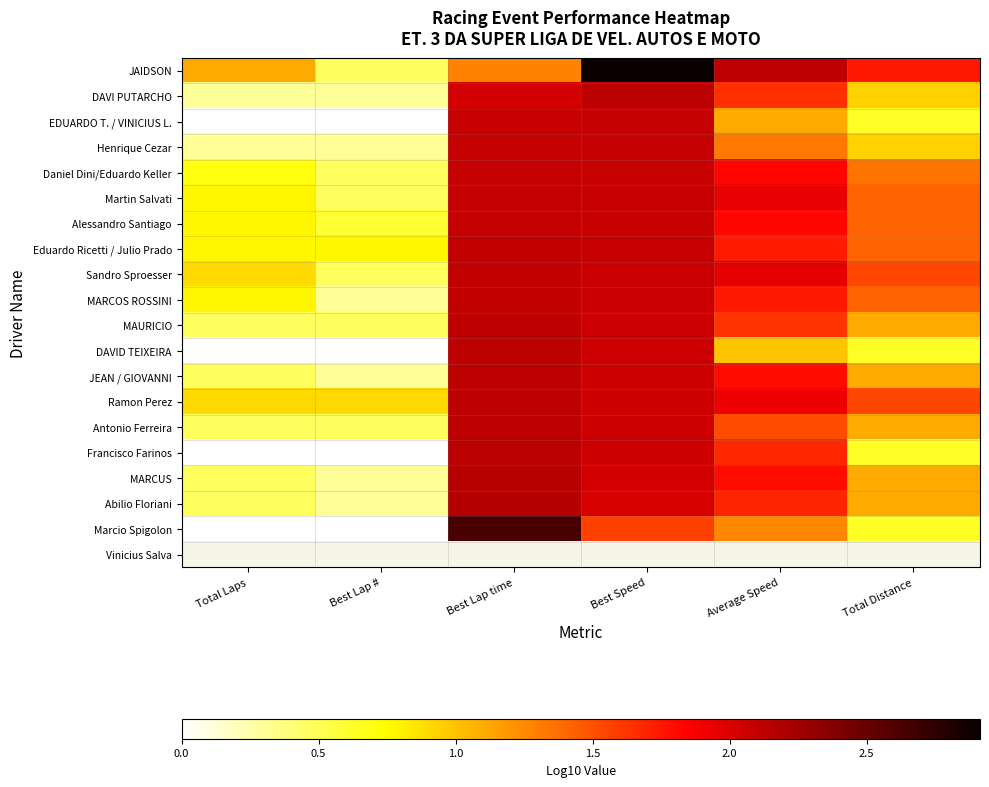

Which has a higher value, Total Distance or Best Lap #?

Total Distance